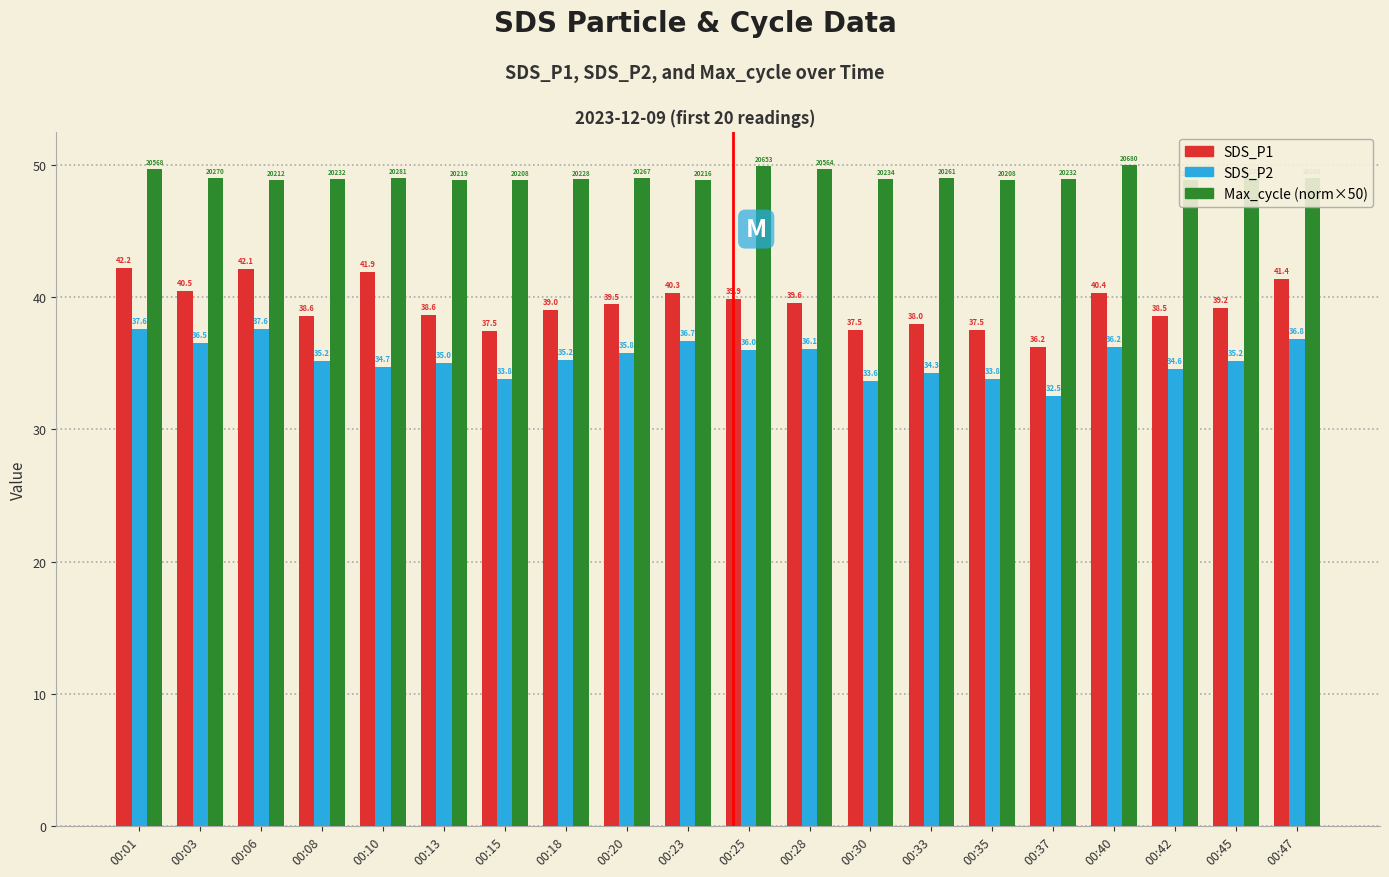

Rank the series by their average value, from lowest to highest.

SDS_P2, SDS_P1, Max_cycle (norm×50)